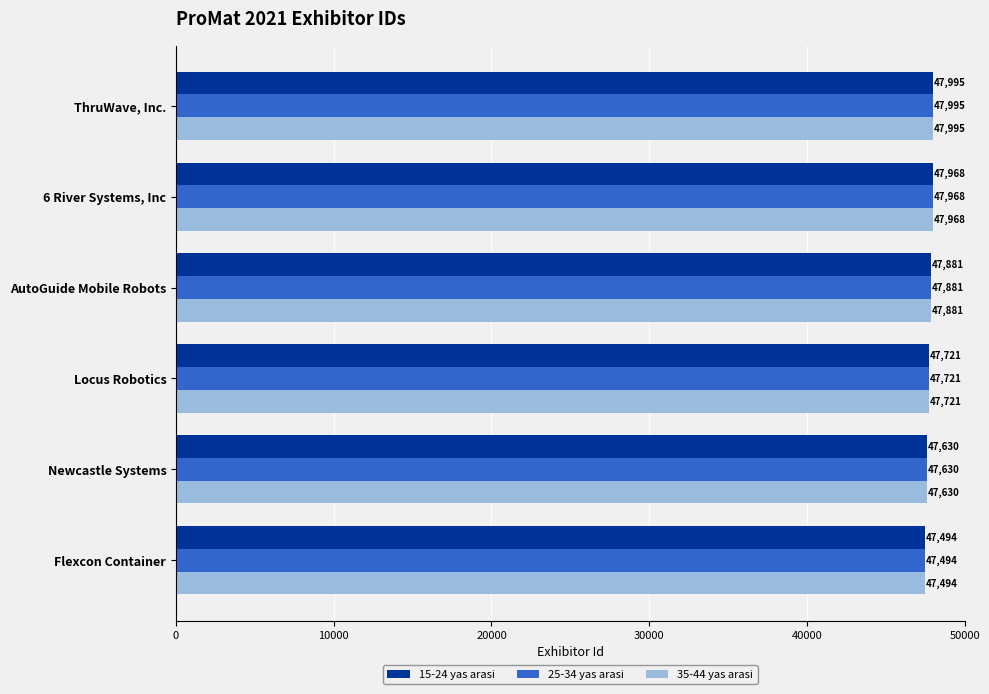

What is the difference between the second highest and second lowest values in the 35-44 yas arasi series?

338